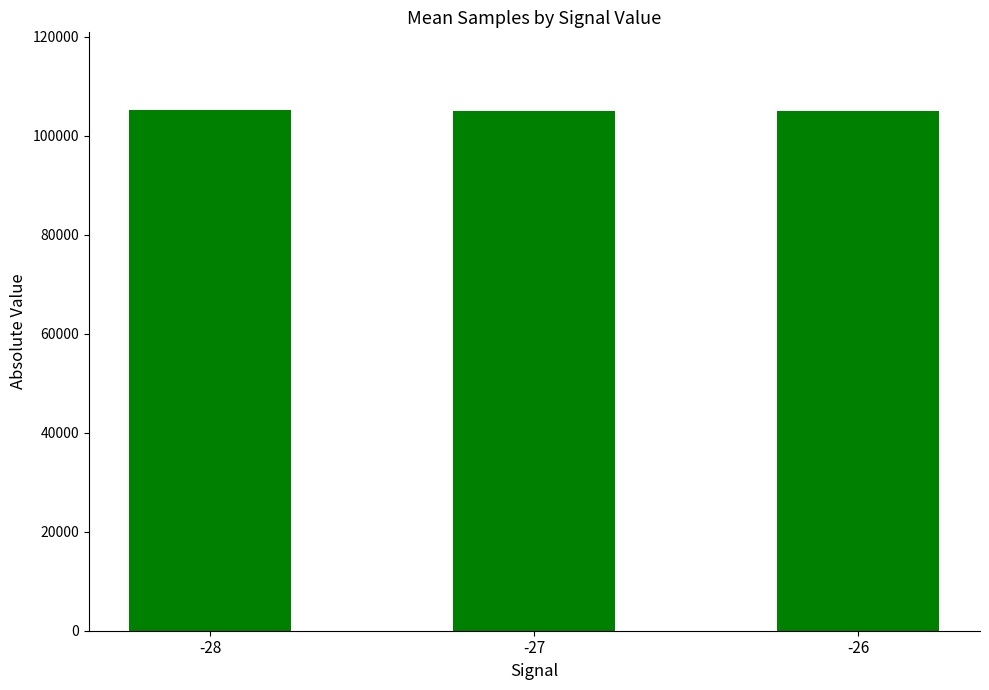

How many data points are less than 104973?

1